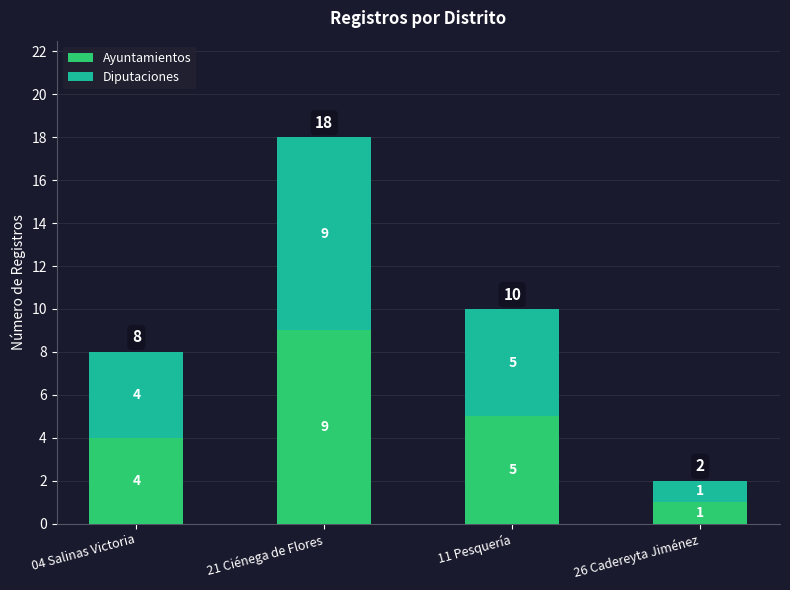

Rank the categories by Ayuntamientos value from highest to lowest.

21 Ciénega de Flores, 11 Pesquería, 04 Salinas Victoria, 26 Cadereyta Jiménez